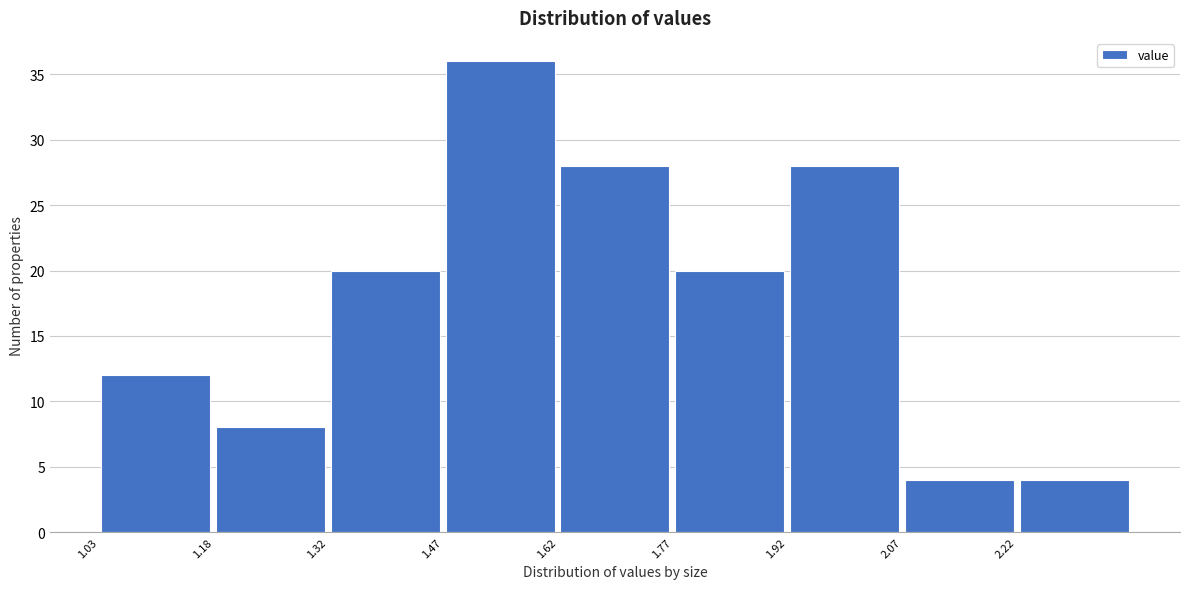

What is the height of the bar covering 1.475 to 1.625 on the x-axis? Neither the bar edges nor the heights are printed on the chart, so give them approximately, as read against the axes.

36